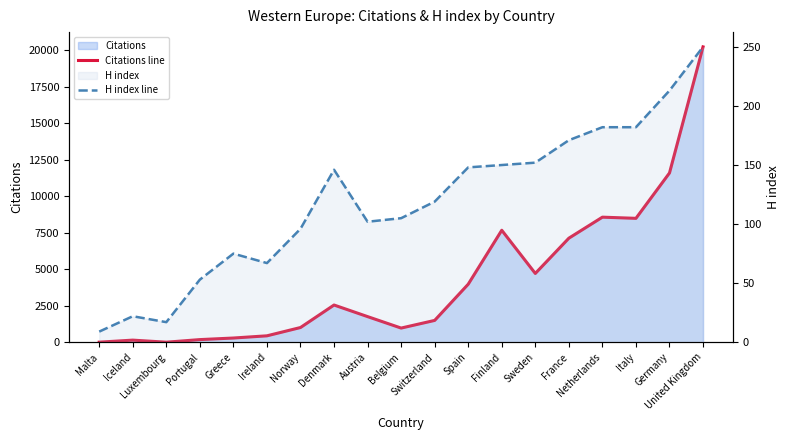

True or false: H index line and Citations line intersect in this chart.

True